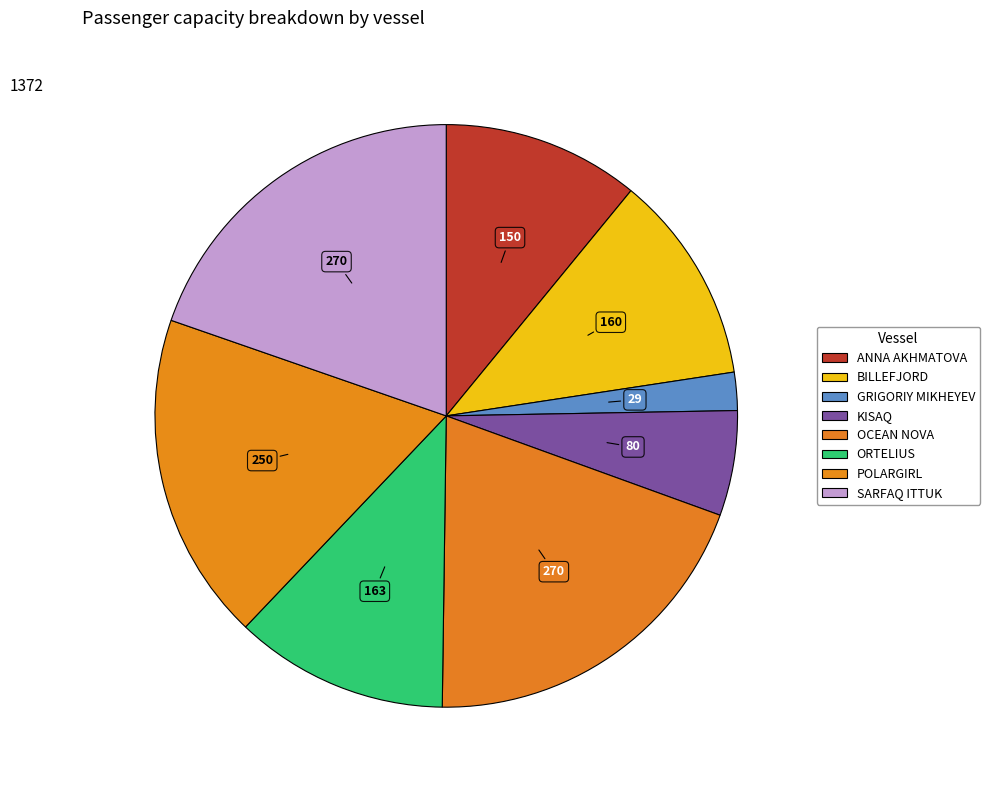

Which category has the biggest portion of the pie?

OCEAN NOVA